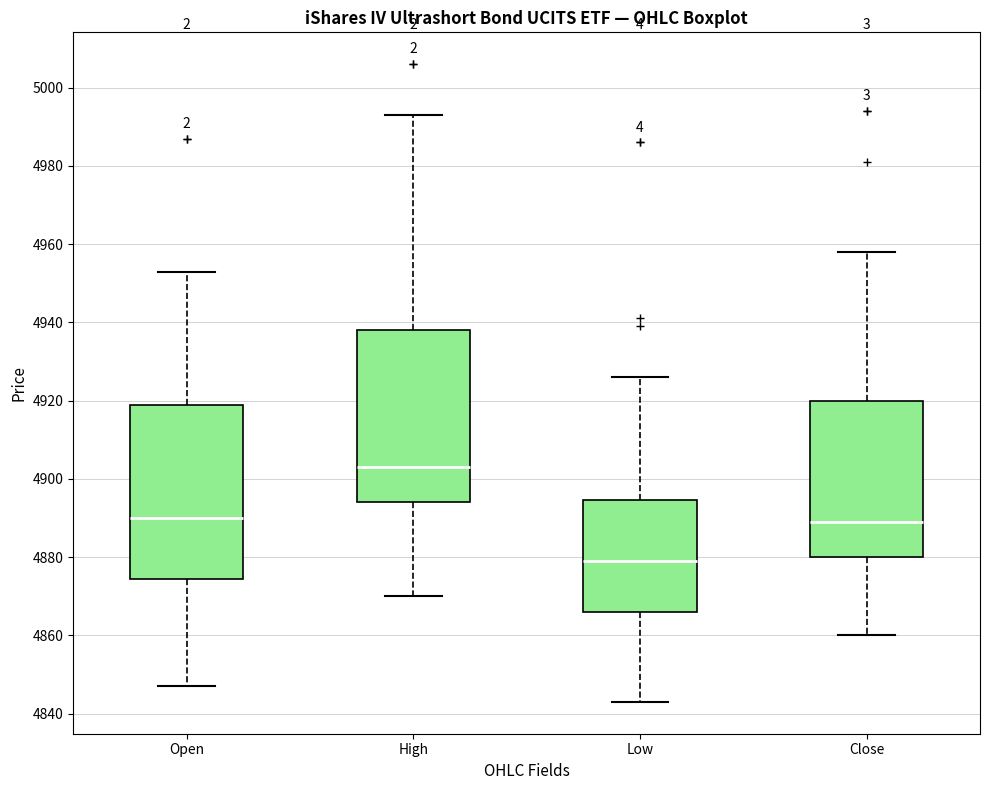

Where does the median line of the box for Open sit on the y-axis? The values are not printed on the chart, so give them approximately, as read against the axis.

4890